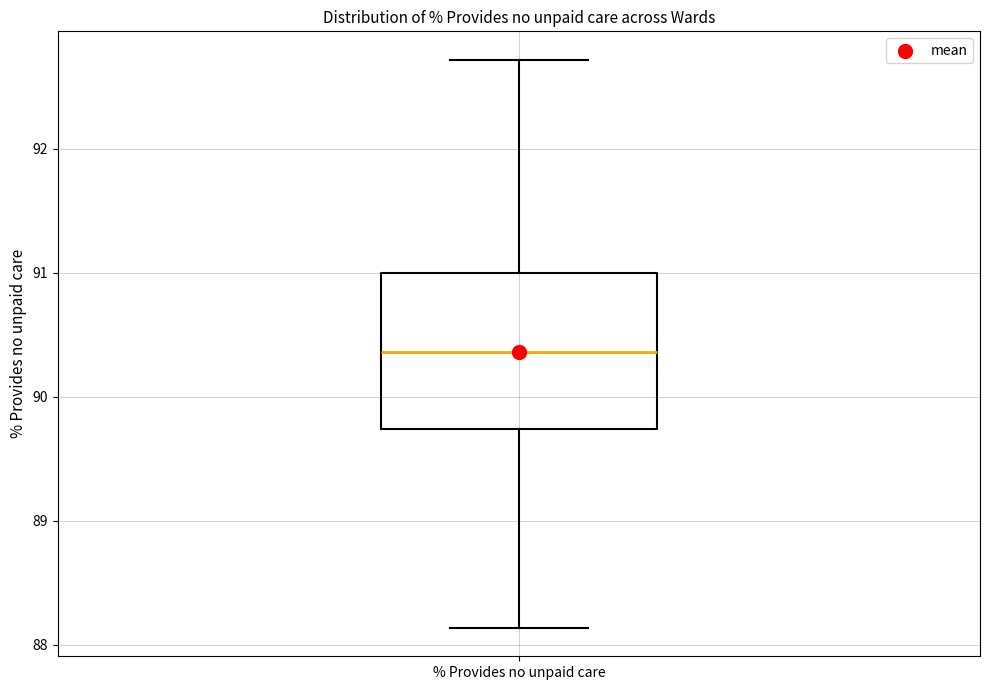

Transcribe this box plot: give where the median line is, the range the box spans, and where the two whiskers end, as read against the y-axis. The values are not printed on the chart, so give them approximately, as read against the axis.

median 90.4, box 89.7 to 91.0, whiskers 88.1 to 92.7